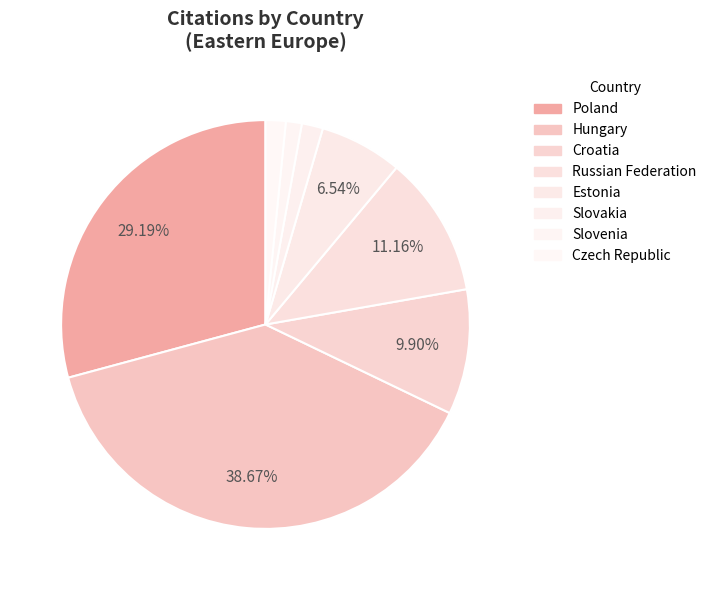

How many slices are in this pie chart?

8